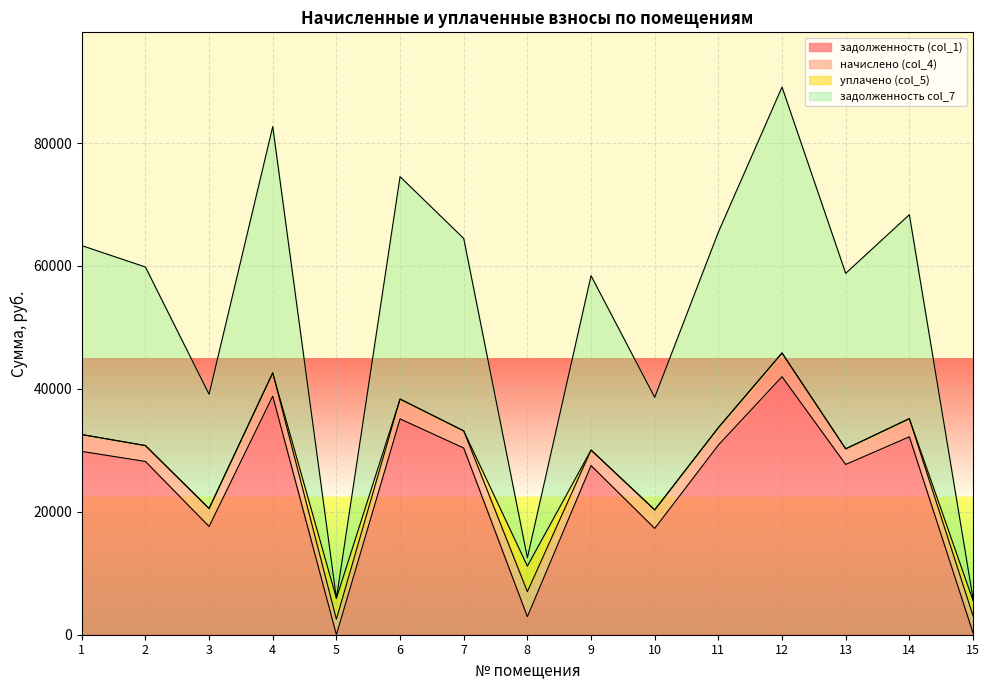

What is the difference between the задолженность (col_1) values at 13 and 1?

2126.5